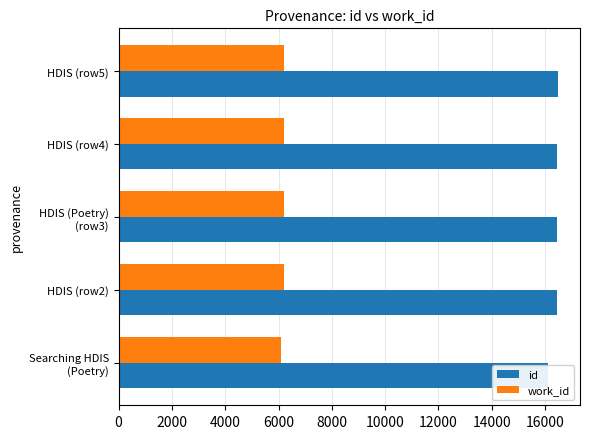

How many data points in id are less than 16443?

2